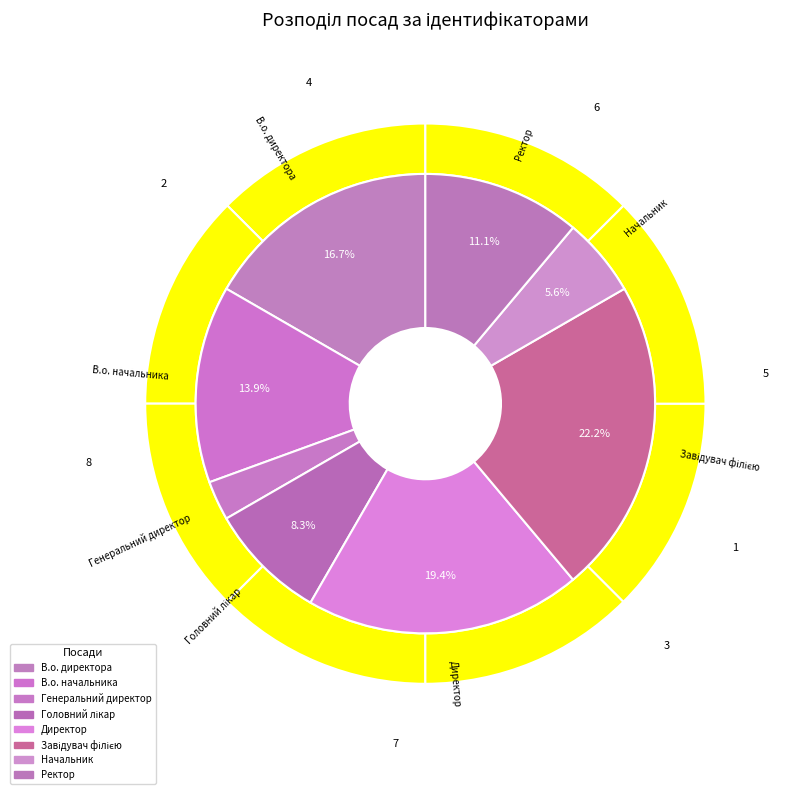

Is it true that Ректор is 11% of the pie?

True